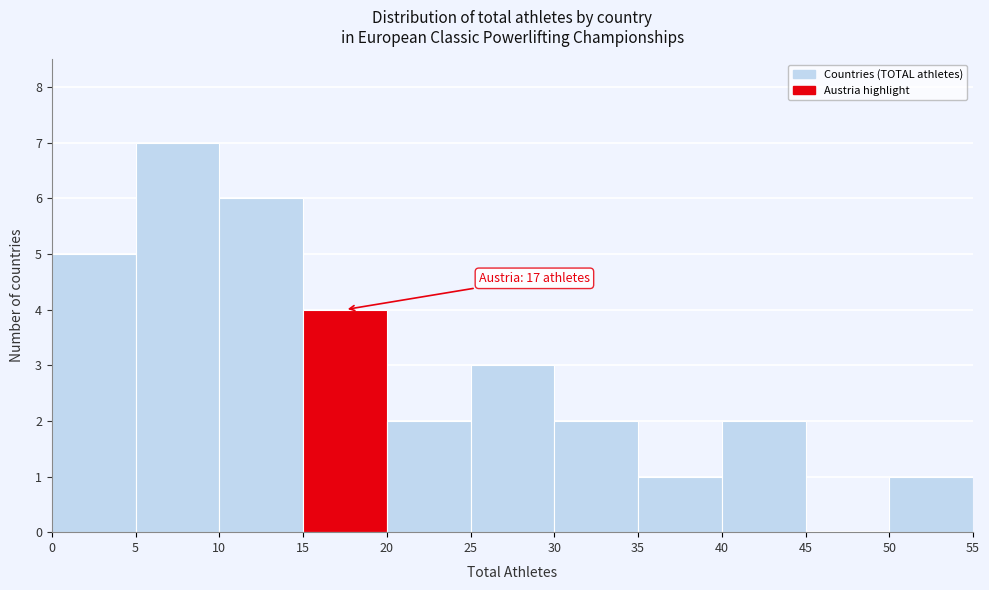

Which range on the x-axis has the tallest bar?

5 to 10